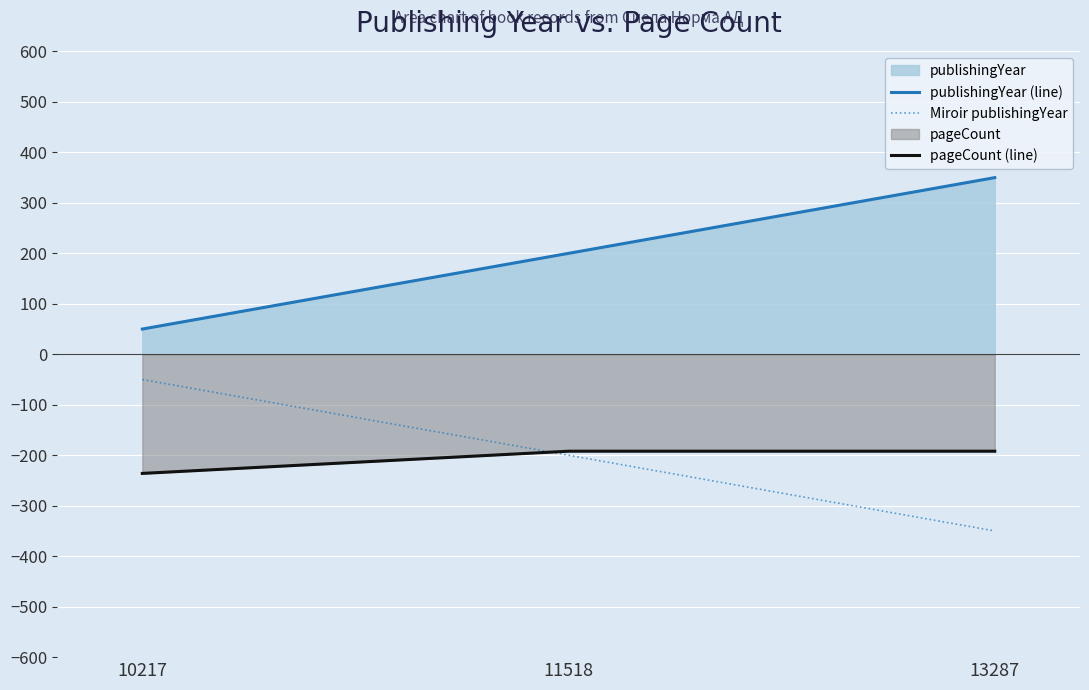

Read the publishingYear (line) value at 10217, to the nearest 10.

50